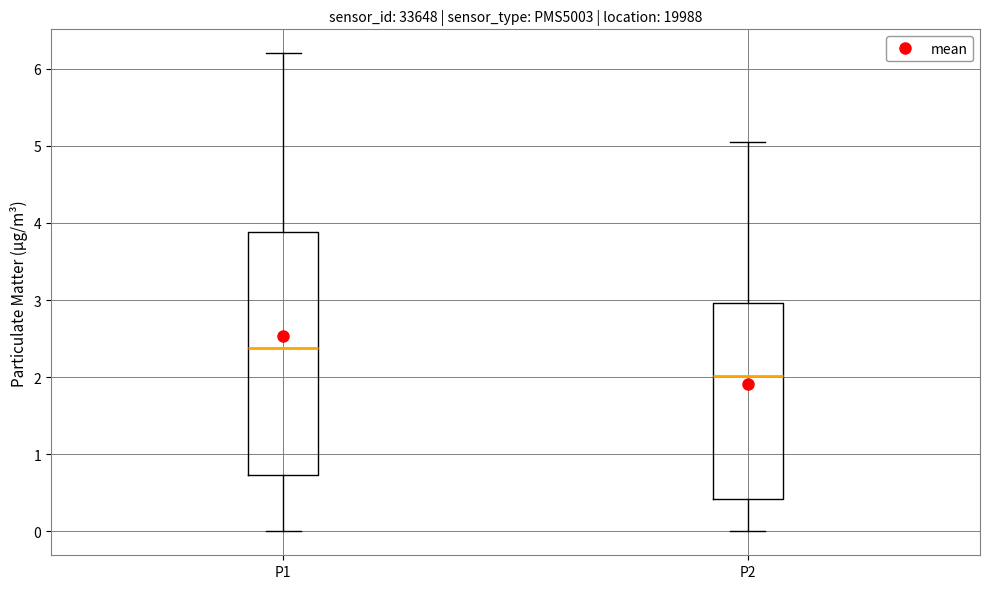

Reading left to right, transcribe this box plot: for each box, give where its median line is, the range the box spans, and where its two whiskers end, as read against the y-axis. The values are not printed on the chart, so give them approximately, as read against the axis.

P1: median 2.4, box 0.7 to 3.9, whiskers 0.0 to 6.2
P2: median 2.0, box 0.4 to 3.0, whiskers 0.0 to 5.1